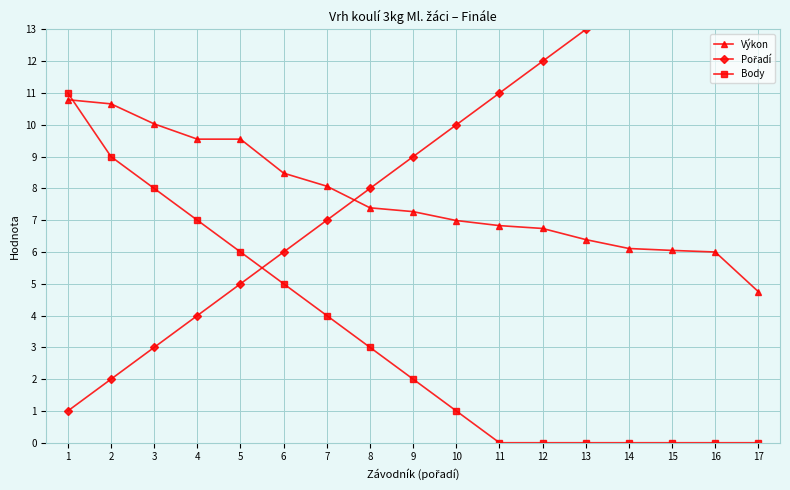

What is the minimum value for Výkon?

4.8